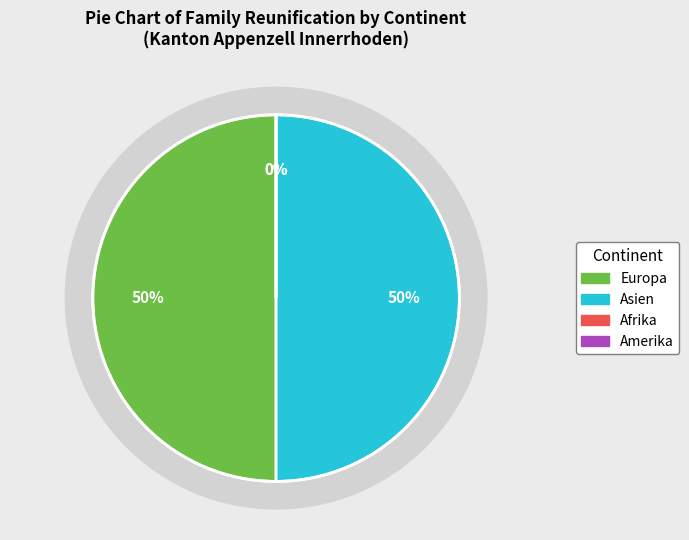

Is it true that Europa is 50% of the pie?

True